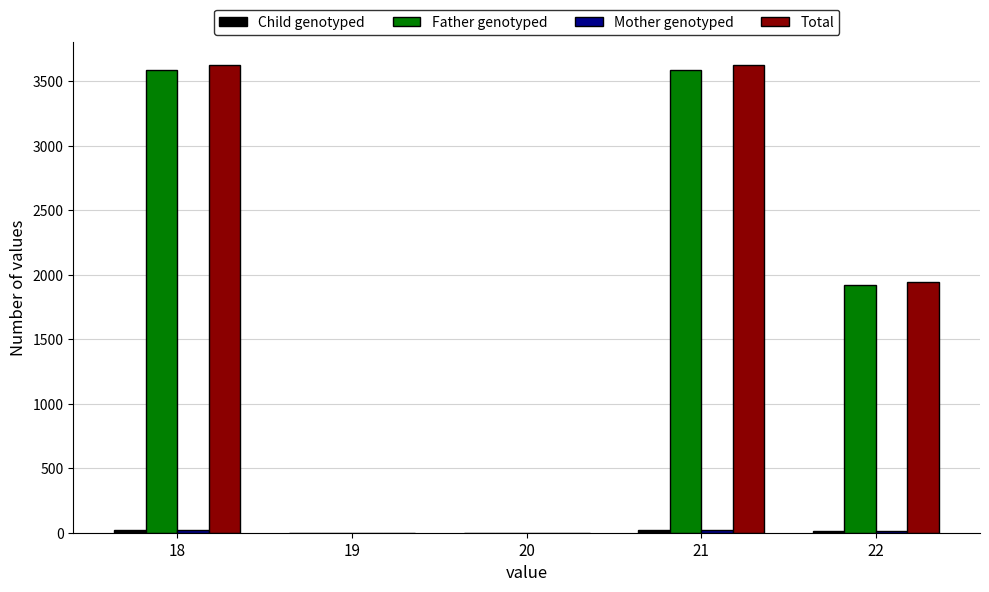

Which series changed the most between 18 and 22?

Total